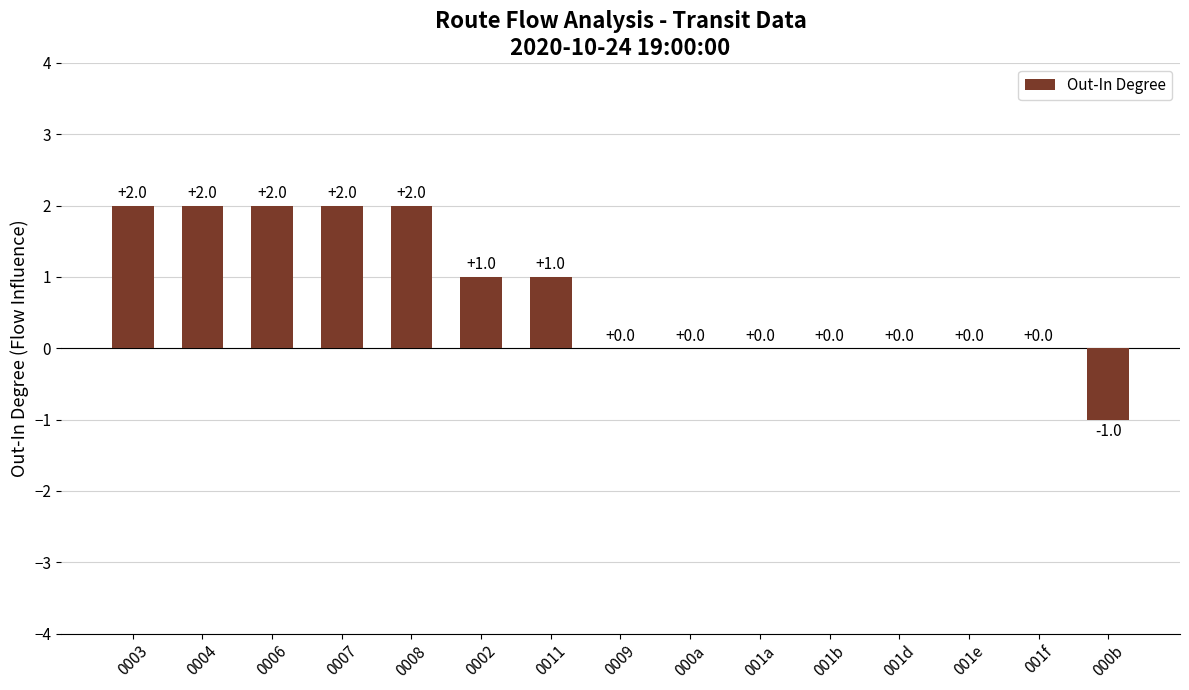

Reading left to right, list all the values displayed in this chart.

0003=2	0004=2	0006=2	0007=2	0008=2	0002=1	0011=1	0009=0	000a=0	001a=0	001b=0	001d=0	001e=0	001f=0	000b=-1